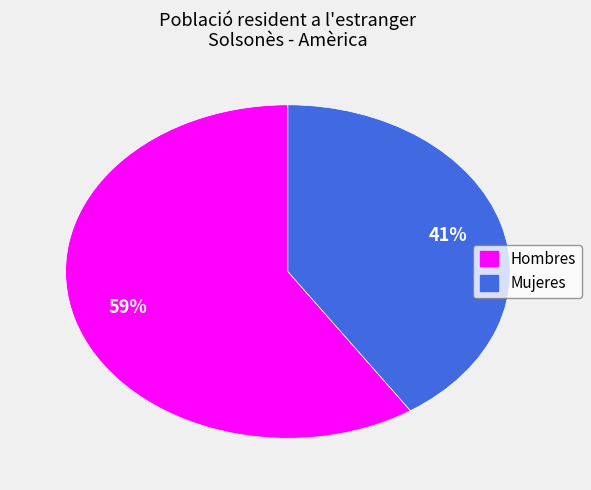

Is there any slice that represents more than half of the pie?

Yes